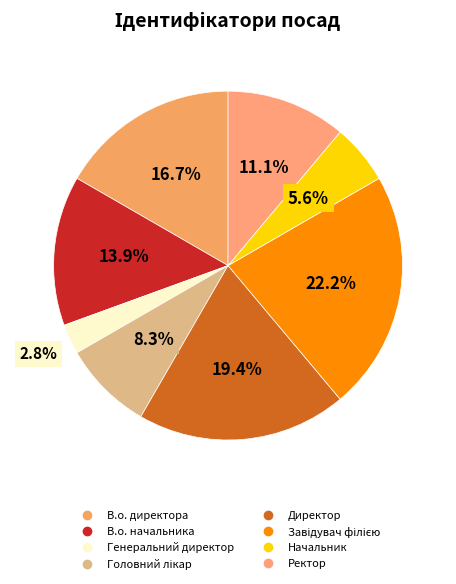

Approximately how many times larger is the value at Начальник compared to Генеральний директор?

2.0